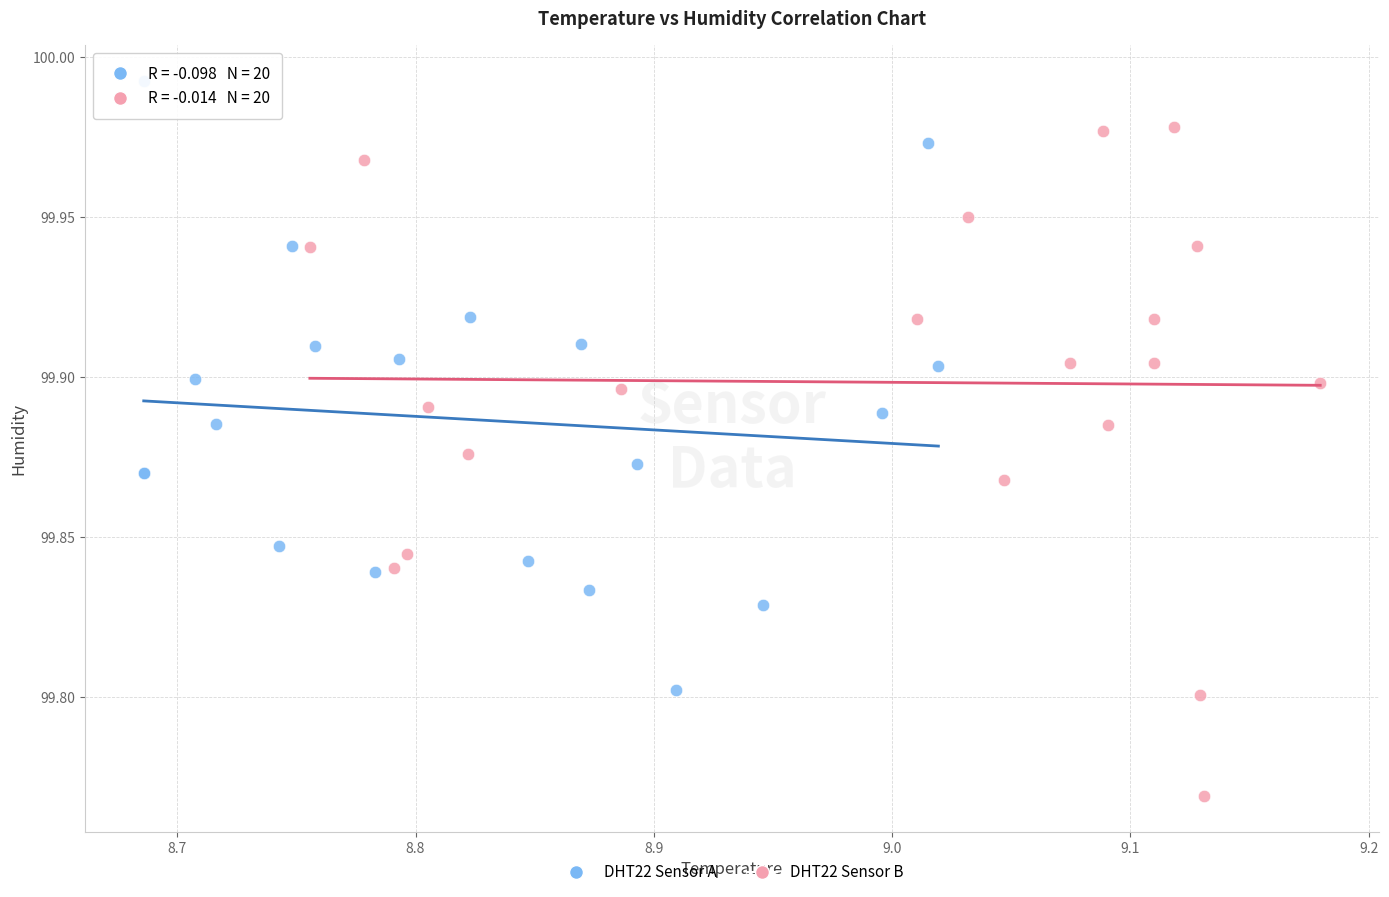

Which series contains the highest Y value?

DHT22 Sensor A